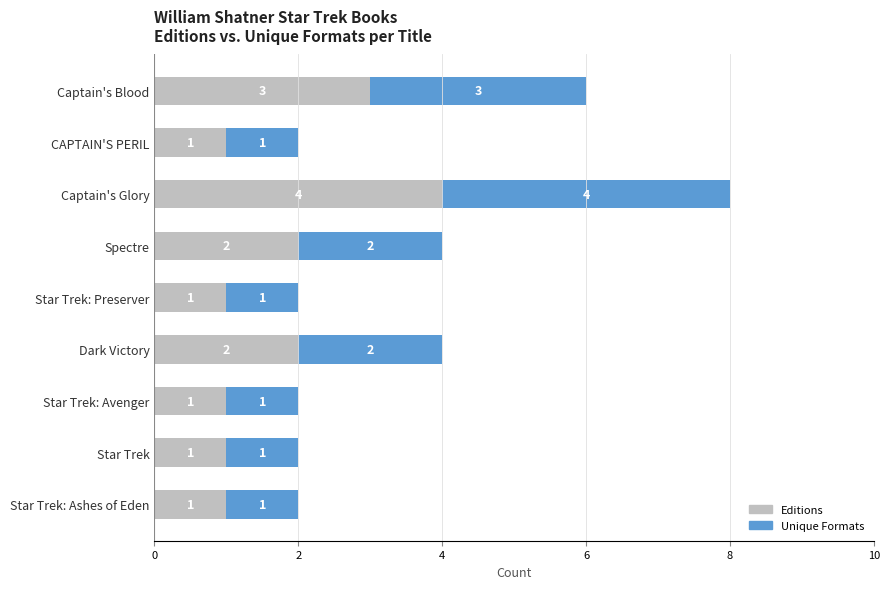

What is the difference between the Editions values at Star Trek: Preserver and Captain's Glory?

3